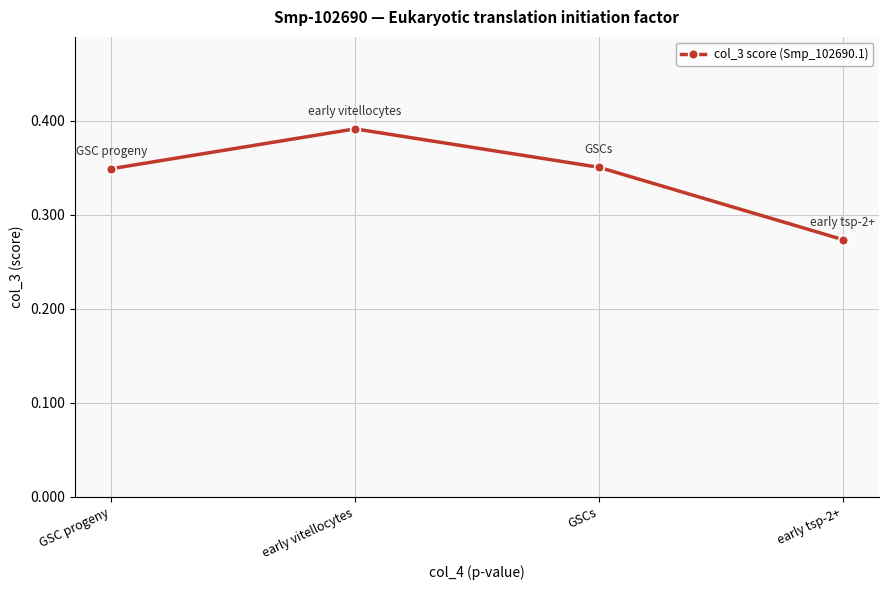

At which category does the chart reach its minimum across all series?

early tsp-2+